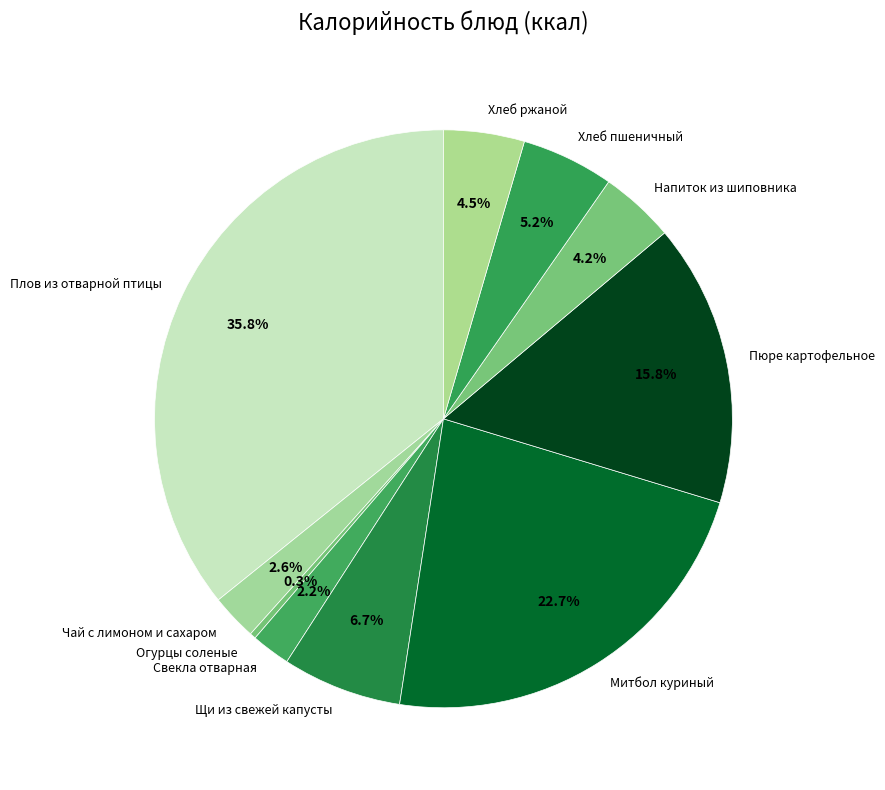

How many slices are in this pie chart?

10